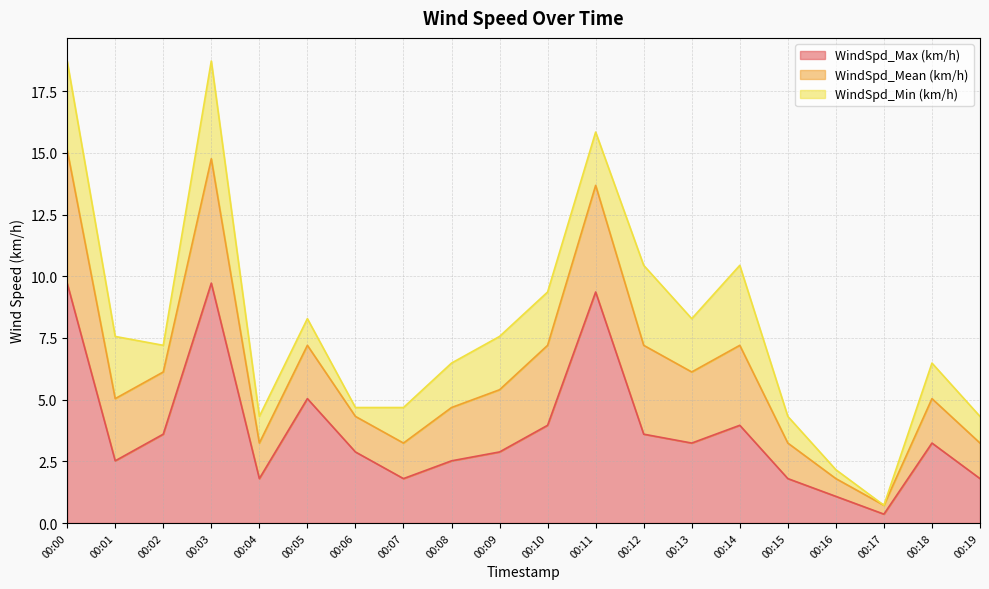

What is the total value across all series at 00:14?

10.4